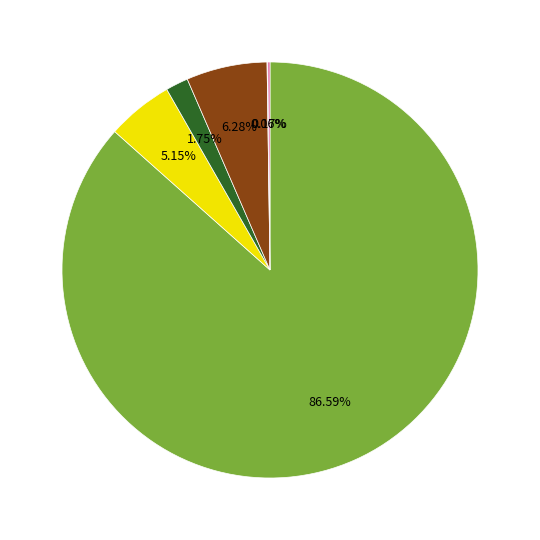

To the nearest percent, what is the difference between the largest and smallest slice percentages?

87%